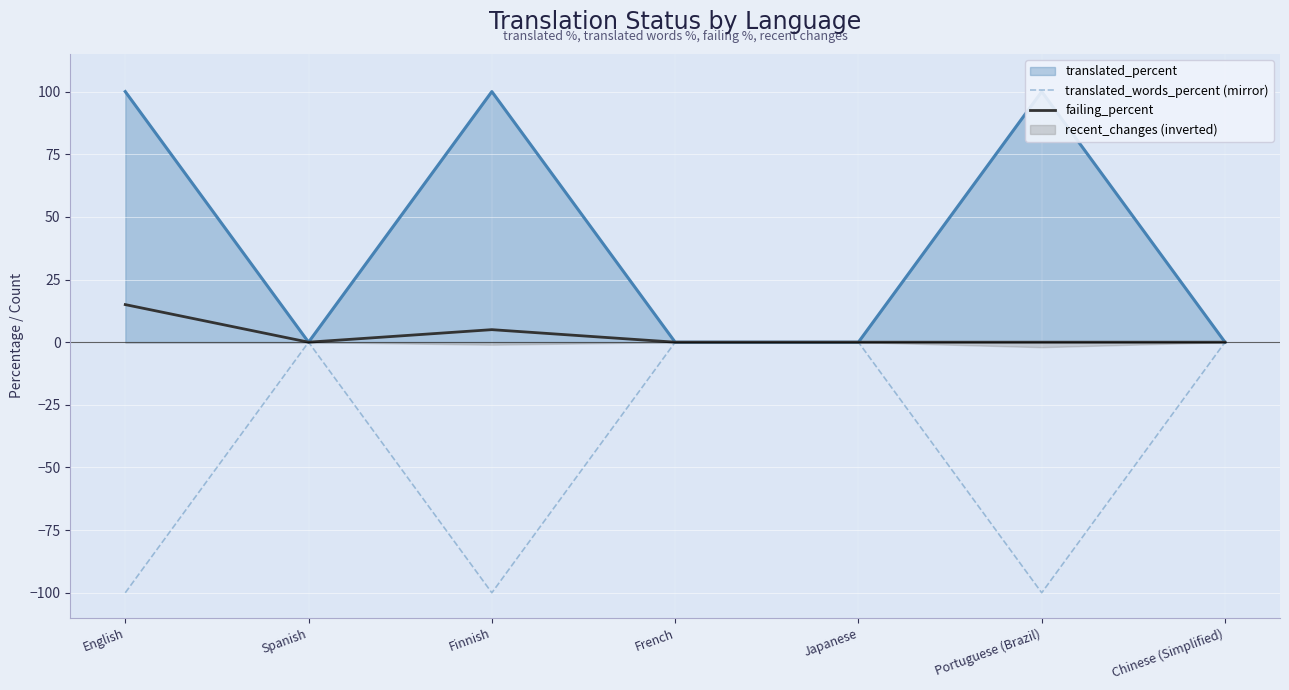

Is it true that translated_words_percent (mirror) equals 0 at Spanish?

True